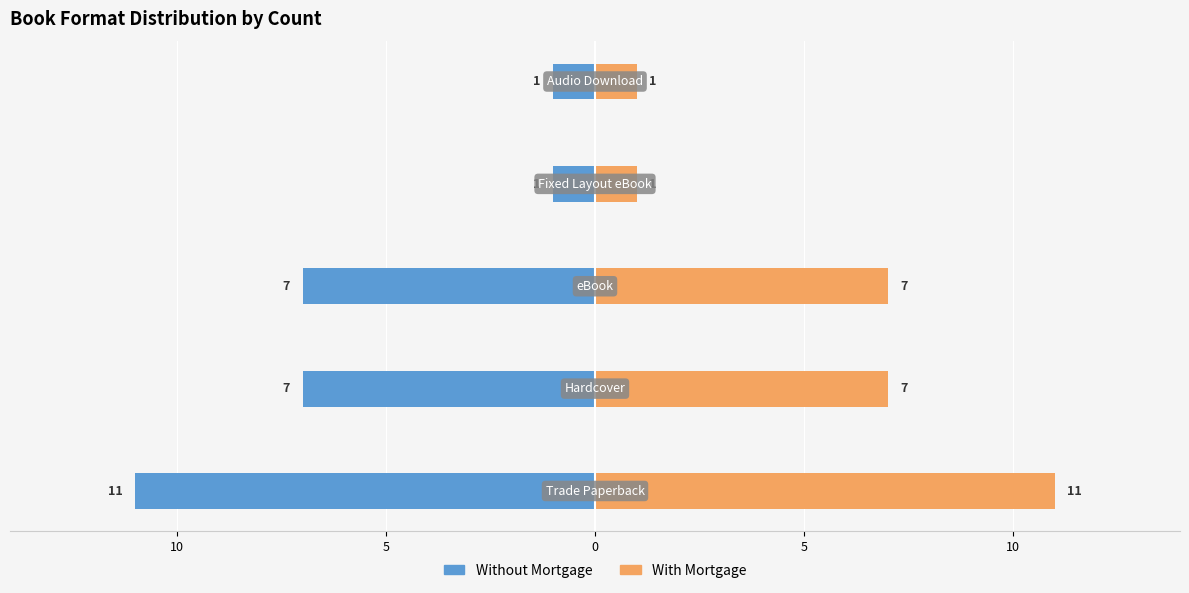

List the series in order of their overall mean, lowest first.

Without Mortgage, With Mortgage